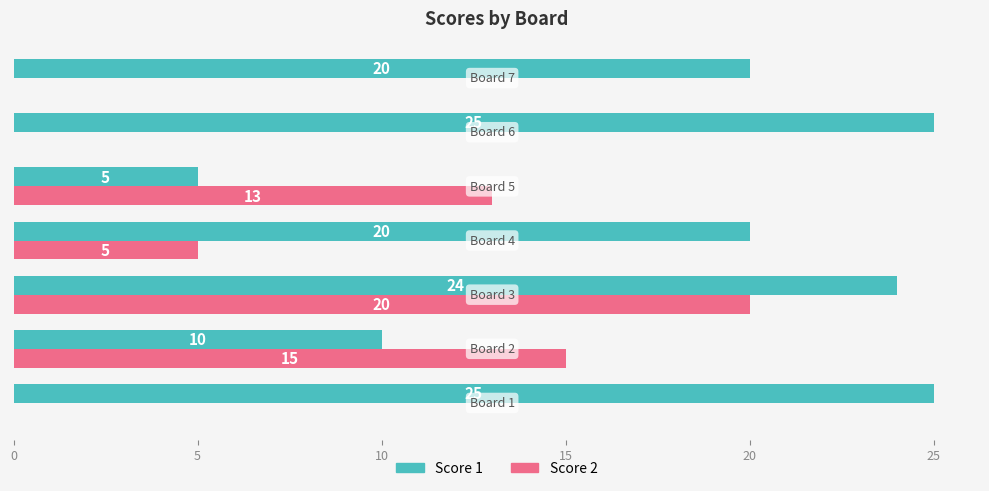

How many Score 2 values are between 0 and 15?

6